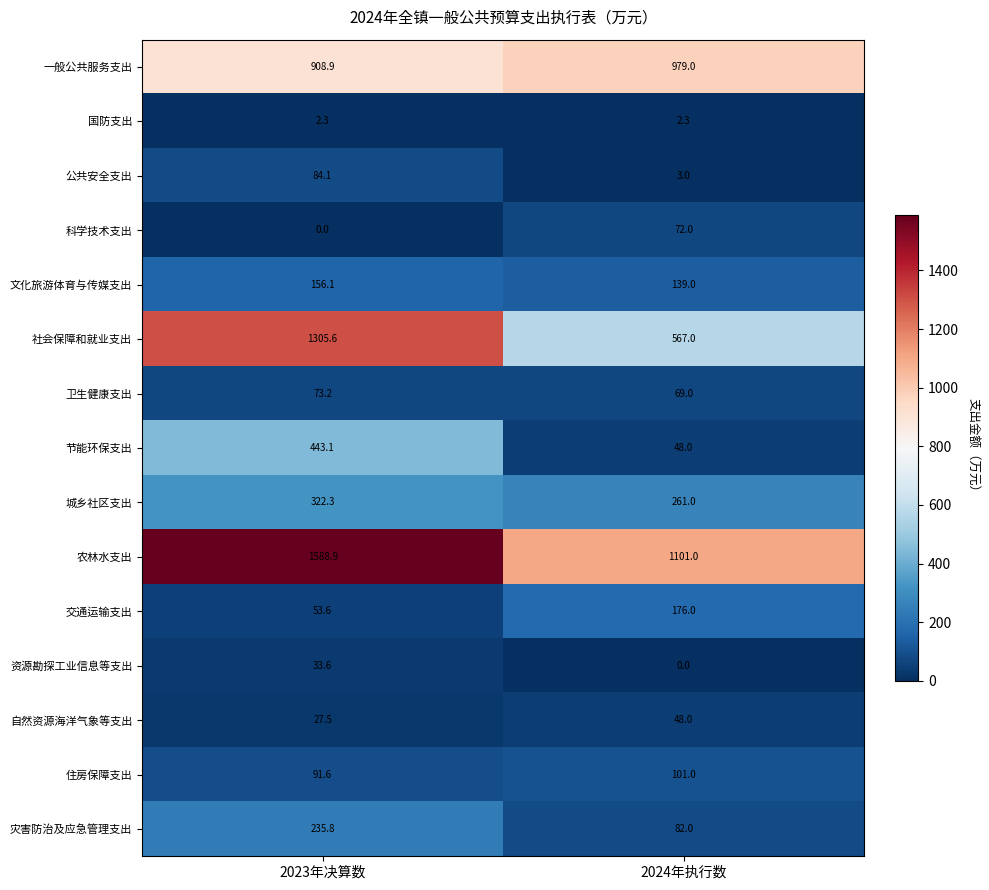

What is the sum of the 农林水支出 values at 2023年决算数 and 2024年执行数?

2689.9